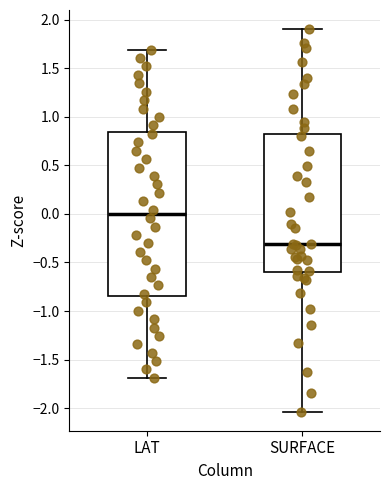

Reading left to right, read every box against the y-axis: the position of its median line, the range the box covers, and the ends of its whiskers. The values are not printed on the chart, so give them approximately, as read against the axis.

LAT: median 0.00, box -0.85 to 0.85, whiskers -1.70 to 1.70
SURFACE: median -0.30, box -0.60 to 0.80, whiskers -2.05 to 1.90